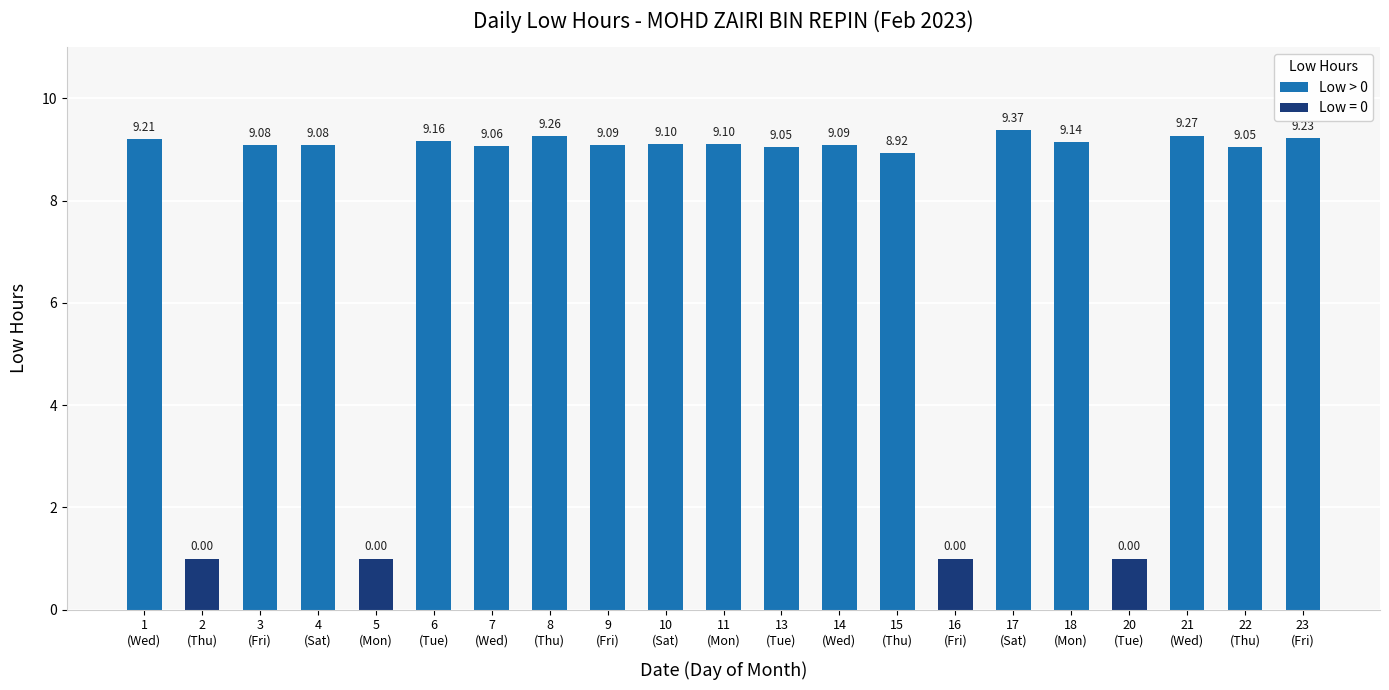

How many values in the Low > 0 series exceed 9?

16